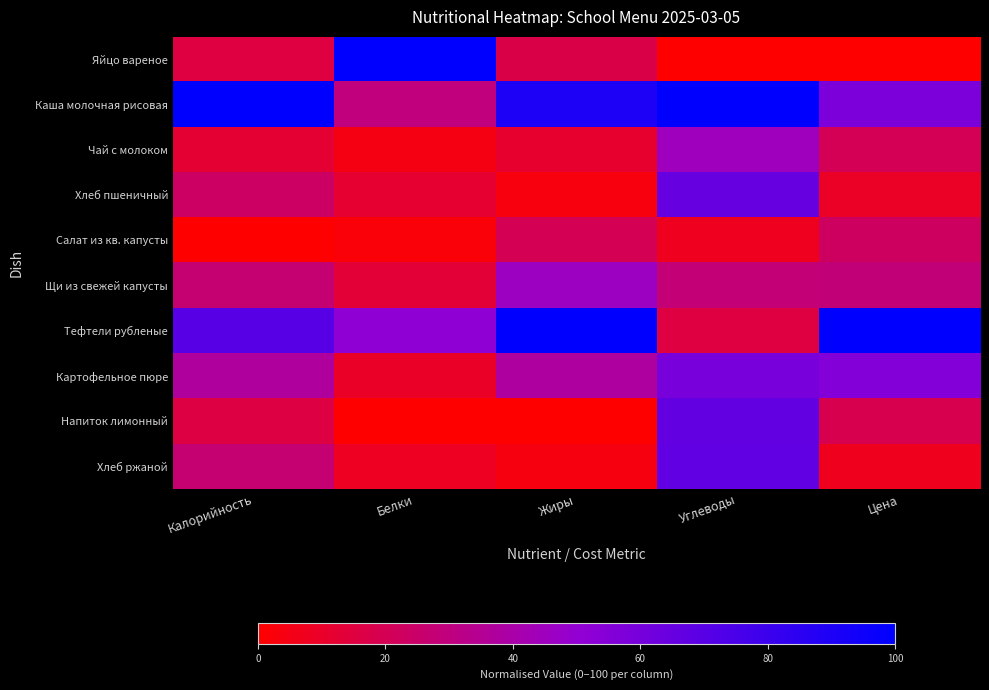

What is the spread (max minus min) of values at Углеводы?

100.0